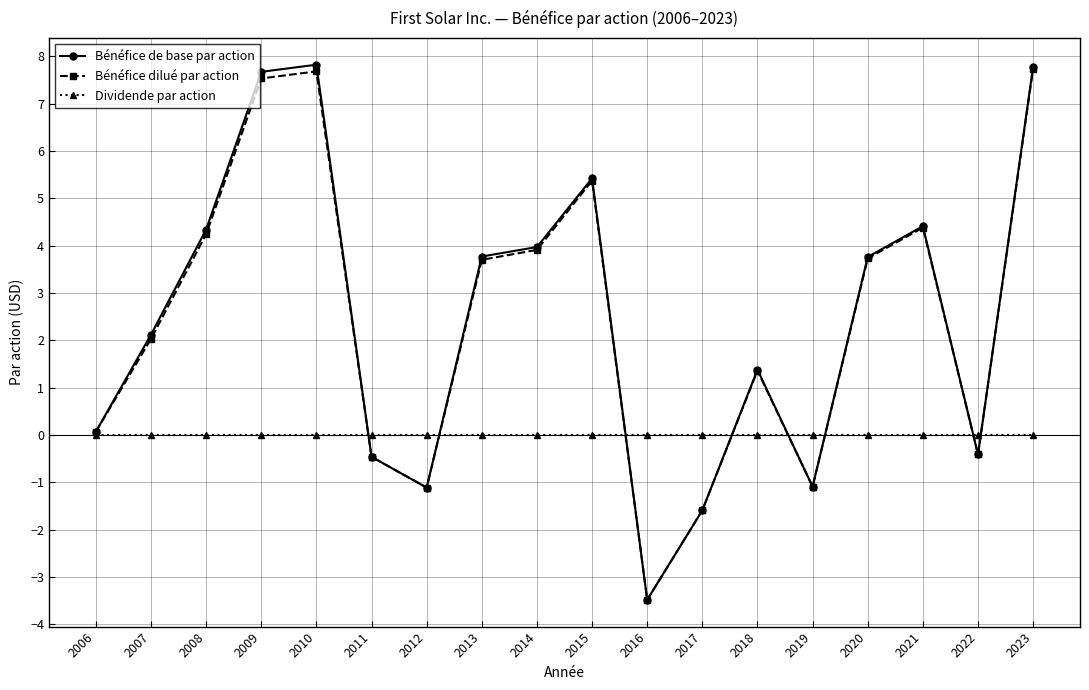

Reading left to right, list all the values displayed in this chart.

Bénéfice de base par action: 2006=0.1	2007=2.1	2008=4.3	2009=7.7	2010=7.8	2011=-0.5	2012=-1.1	2013=3.8	2014=4.0	2015=5.4	2016=-3.5	2017=-1.6	2018=1.4	2019=-1.1	2020=3.8	2021=4.4	2022=-0.4	2023=7.8
Bénéfice dilué par action: 2006=0.1	2007=2.0	2008=4.2	2009=7.5	2010=7.7	2011=-0.5	2012=-1.1	2013=3.7	2014=3.9	2015=5.4	2016=-3.5	2017=-1.6	2018=1.4	2019=-1.1	2020=3.7	2021=4.4	2022=-0.4	2023=7.7
Dividende par action: 2006=0.0	2007=0.0	2008=0.0	2009=0.0	2010=0.0	2011=0.0	2012=0.0	2013=0.0	2014=0.0	2015=0.0	2016=0.0	2017=0.0	2018=0.0	2019=0.0	2020=0.0	2021=0.0	2022=0.0	2023=0.0